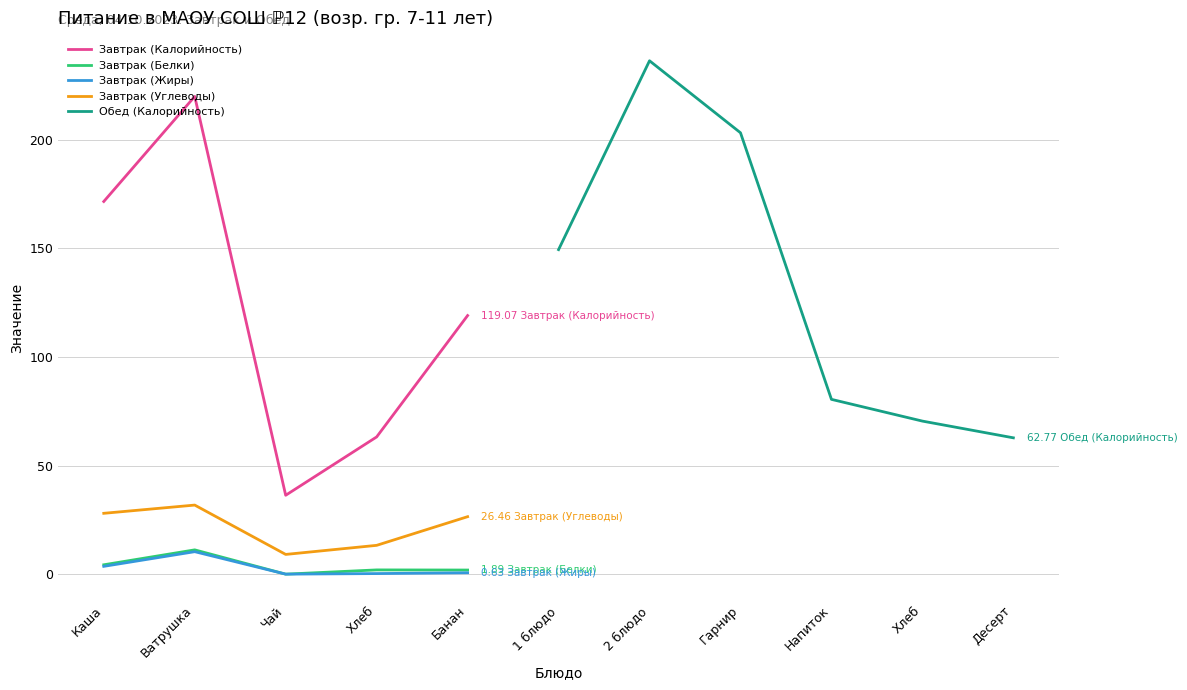

List the series in order of their peak value, lowest first.

Завтрак (Жиры), Завтрак (Белки), Завтрак (Углеводы), Завтрак (Калорийность), Обед (Калорийность)